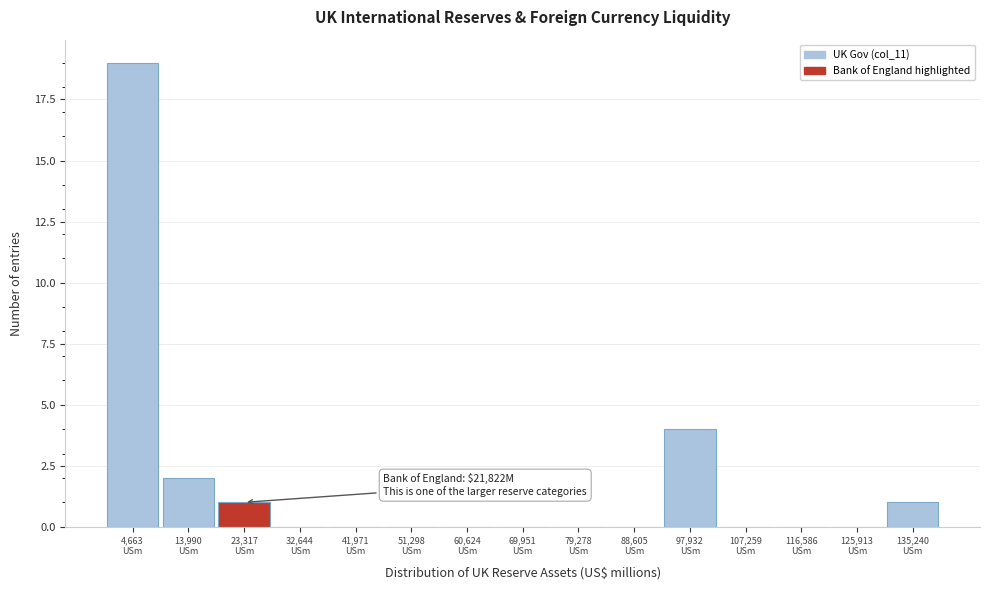

Over which range of the x-axis is the bar tallest?

0 to 9000